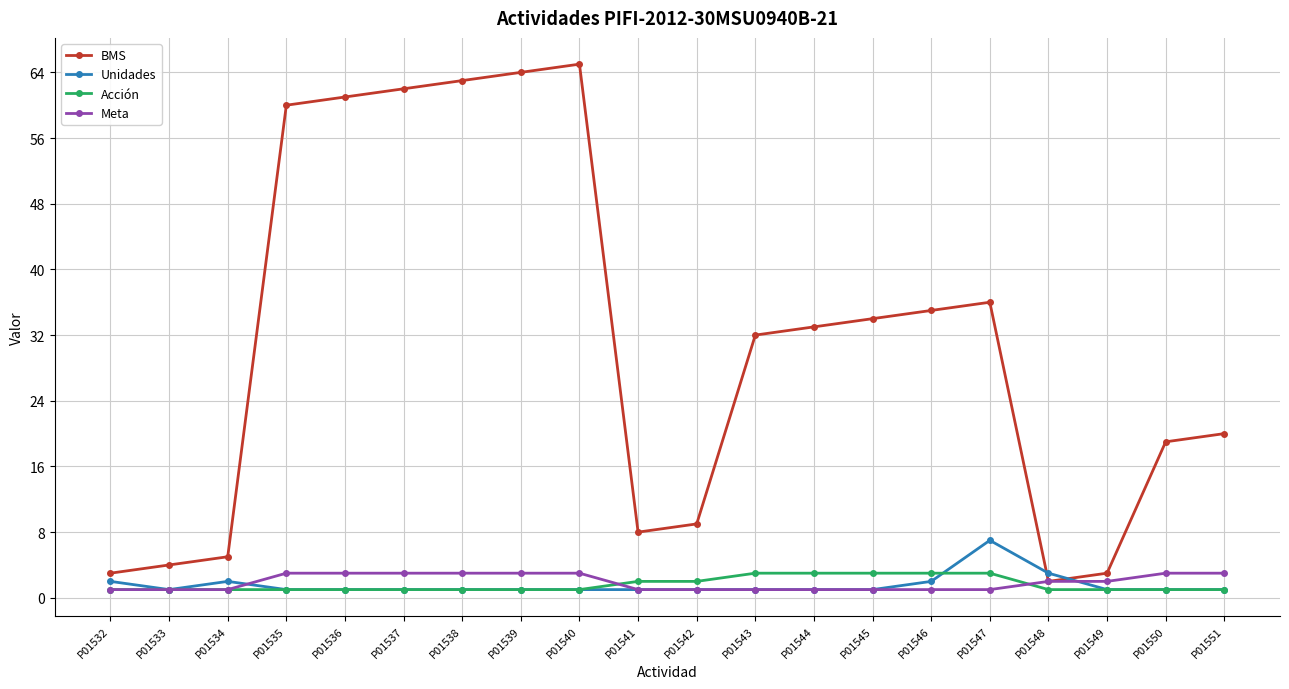

How many lines are shown in the chart?

4